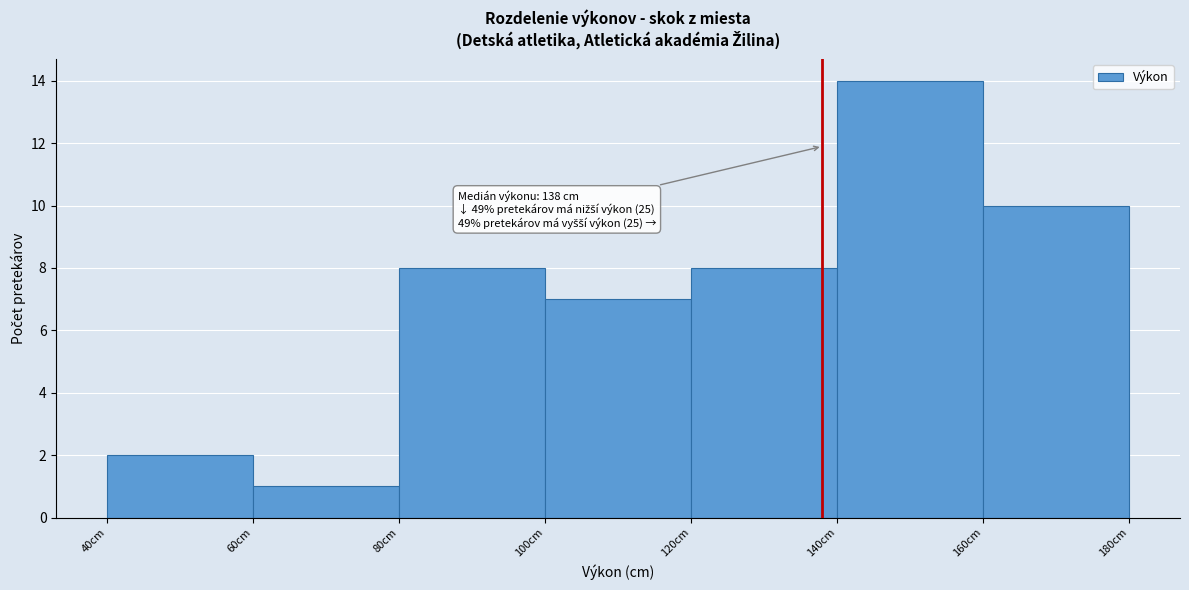

Over which range of the x-axis is the bar tallest?

140 to 160